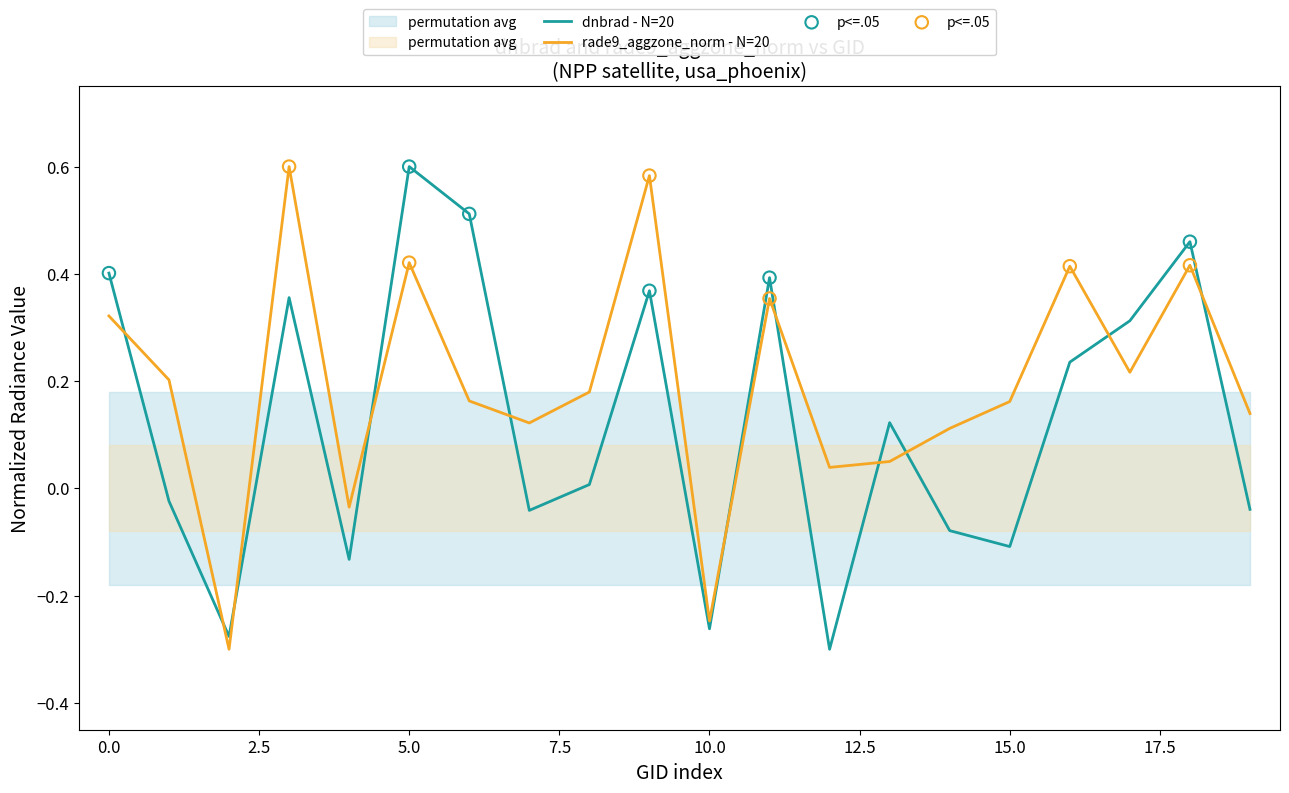

Which series reaches the minimum Y coordinate?

dnbrad